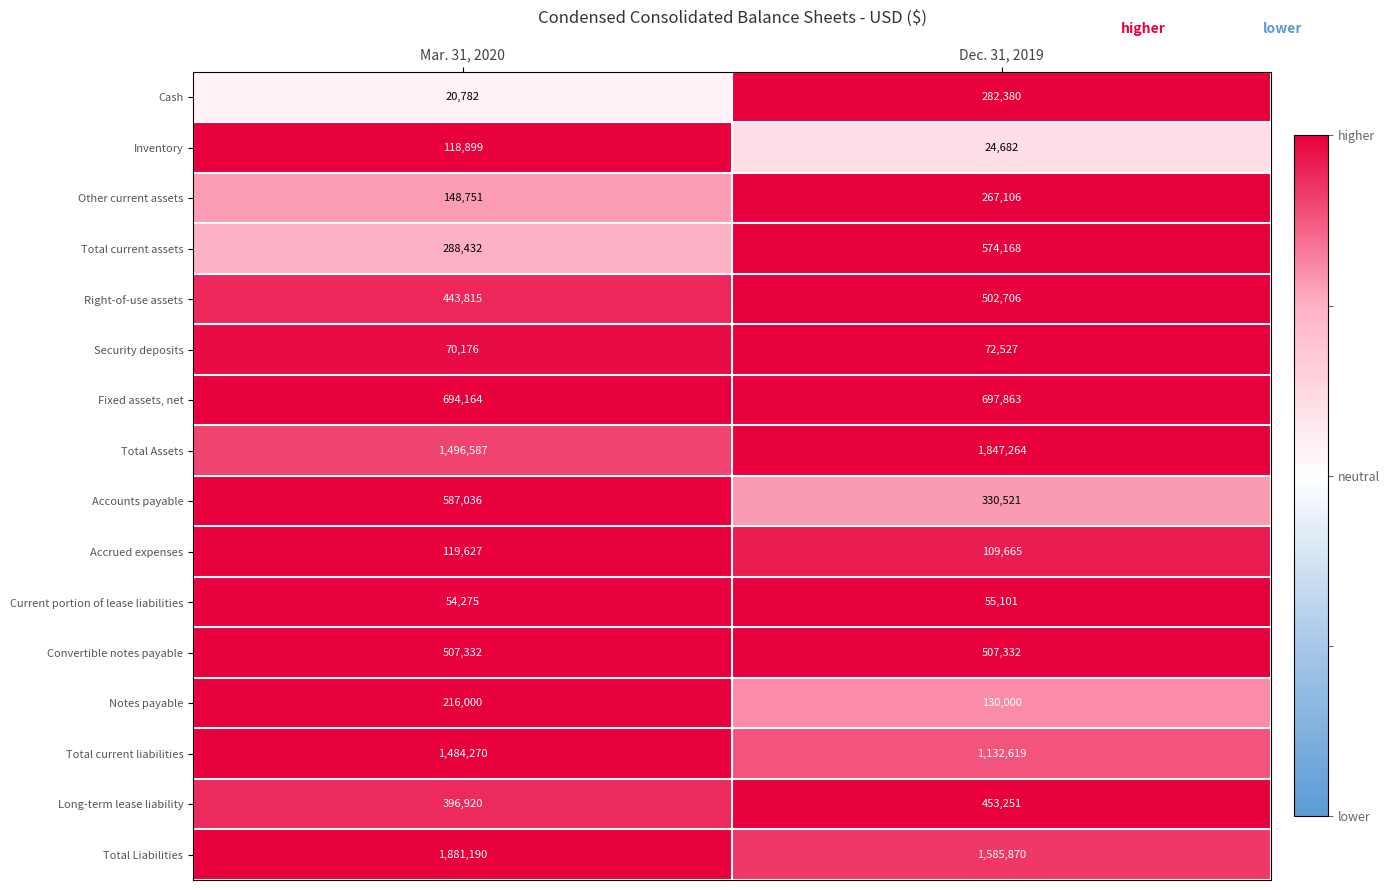

Rank the series by their maximum value, from lowest to highest.

Current portion of lease liabilities, Security deposits, Inventory, Accrued expenses, Notes payable, Other current assets, Cash, Long-term lease liability, Right-of-use assets, Convertible notes payable, Total current assets, Accounts payable, Fixed assets, net, Total current liabilities, Total Assets, Total Liabilities